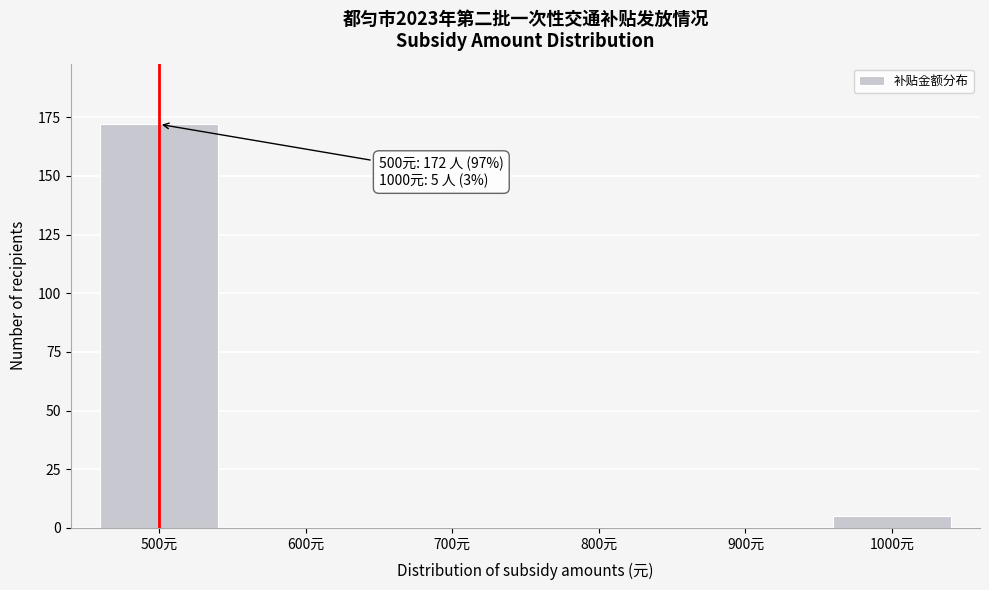

Reading left to right, list all the values displayed in this chart.

500元=172	600元=0	700元=0	800元=0	900元=0	1000元=5